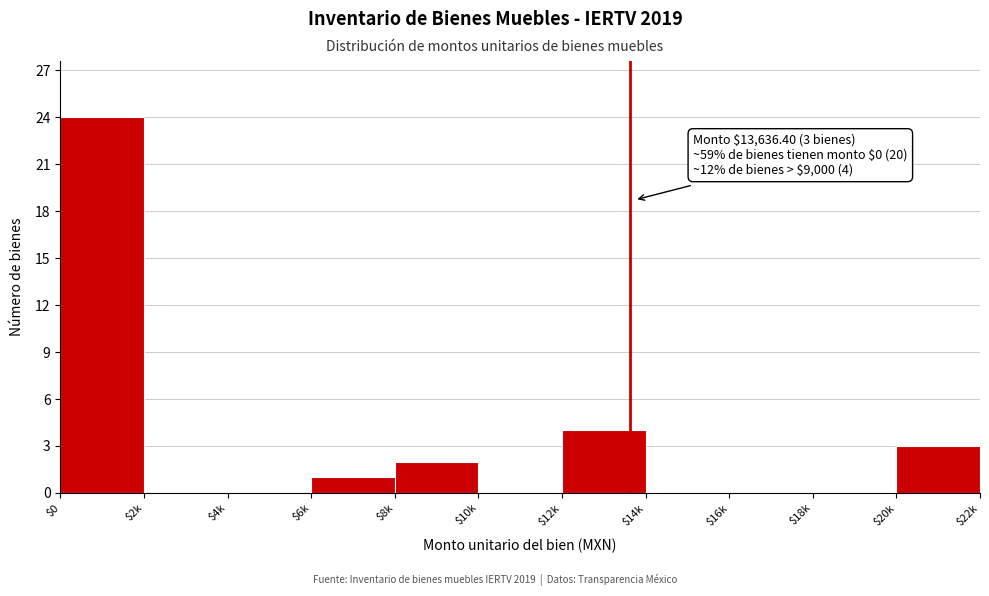

The chart shows a value of -16 at $4k. True or false?

False